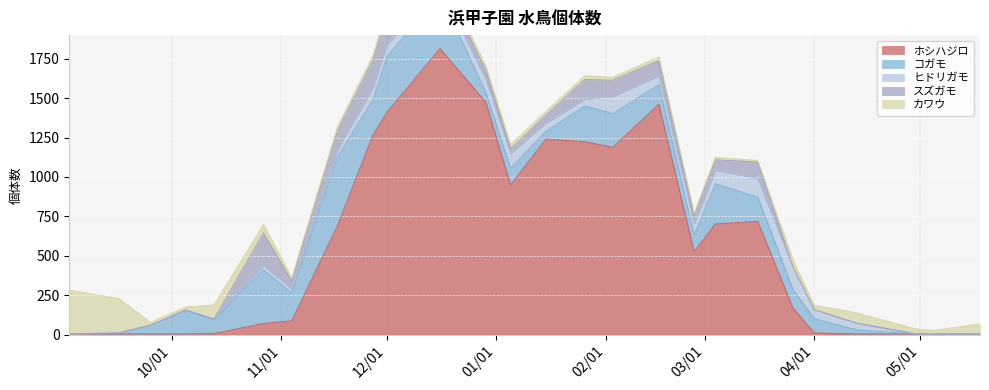

Which label corresponds to the largest value in the chart?

2020-12-16